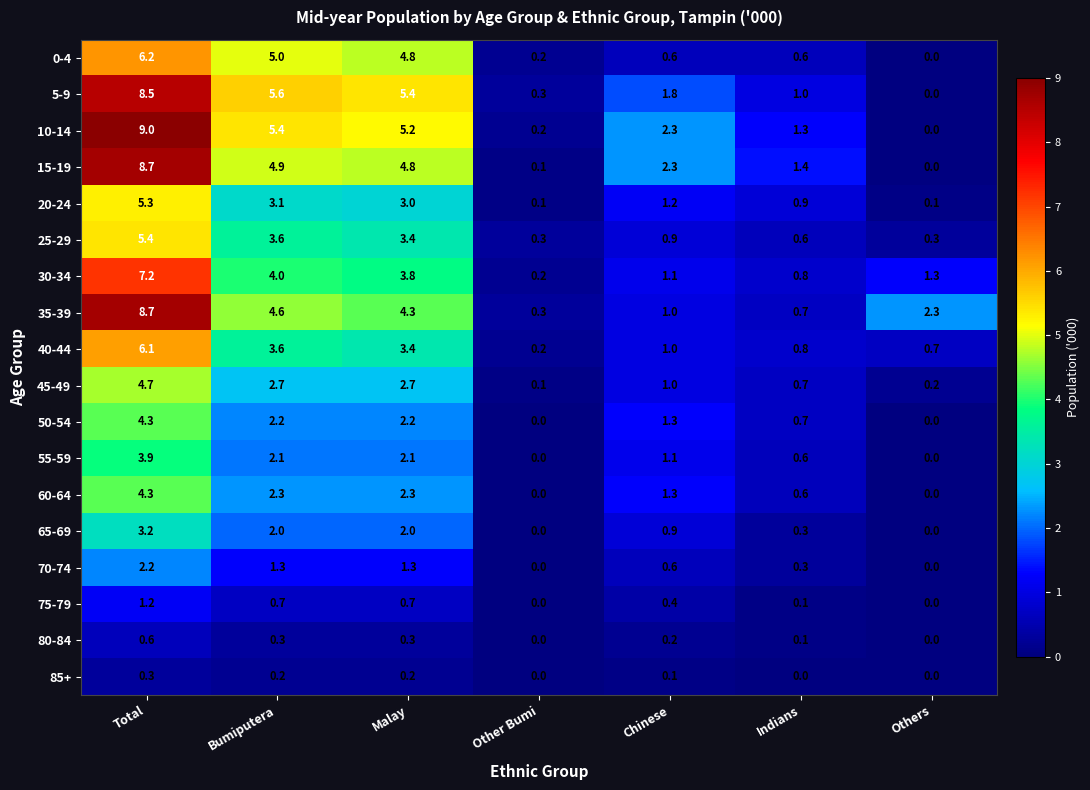

Is it true that 0-4 equals 0.6 at Indians?

True